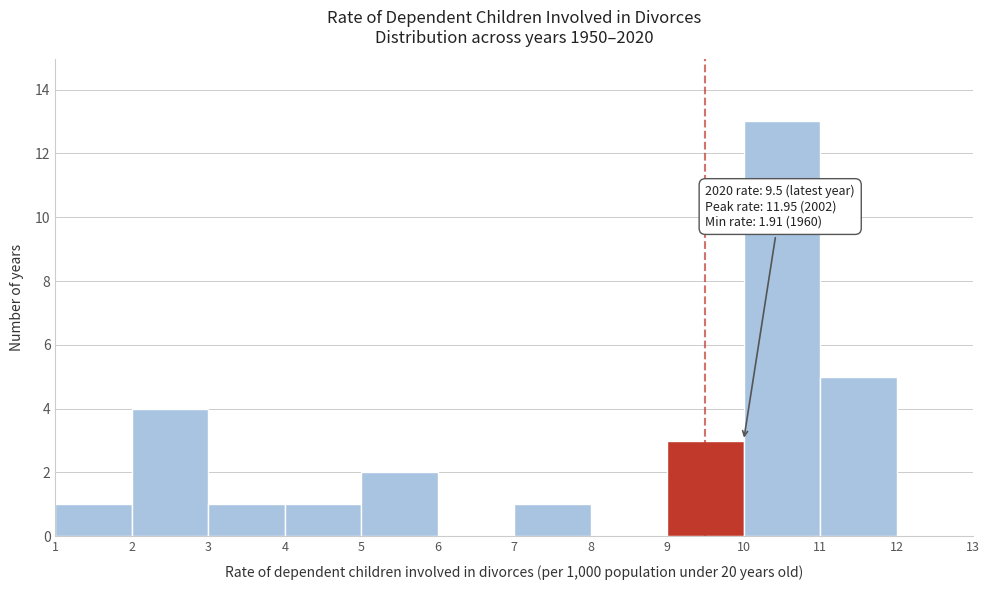

Over which range of the x-axis is the bar tallest?

10 to 11